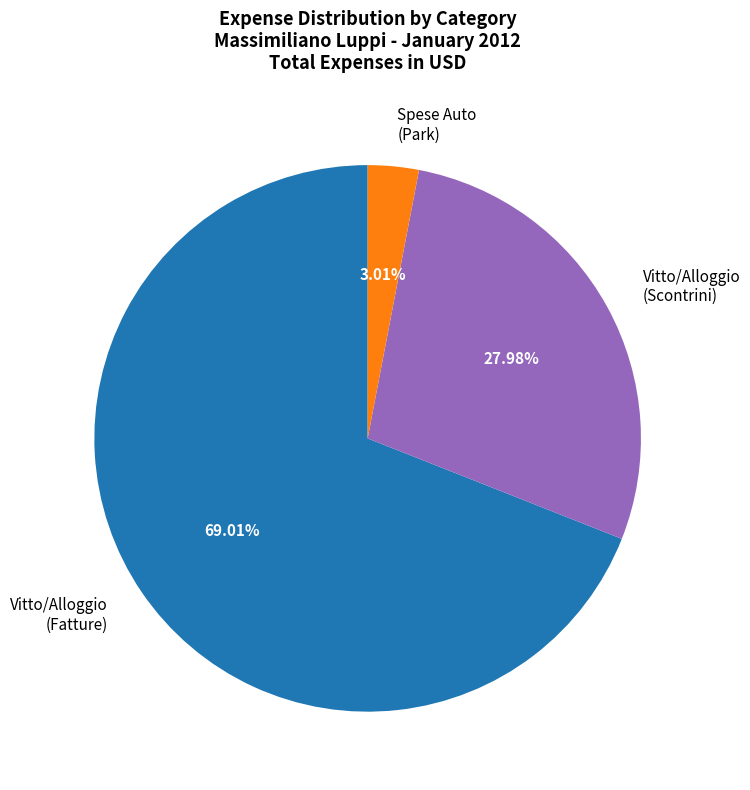

How many segments does this pie chart have?

3